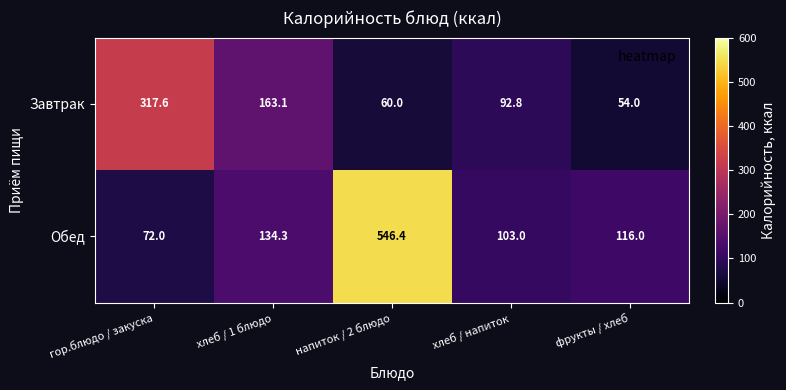

How many data points does each series have?

5